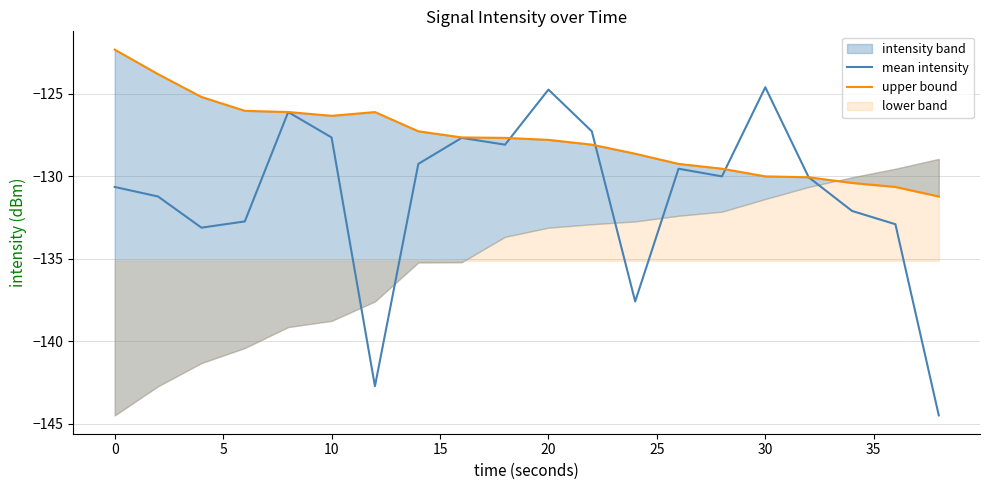

What is the highest value of the mean intensity series?

-124.6